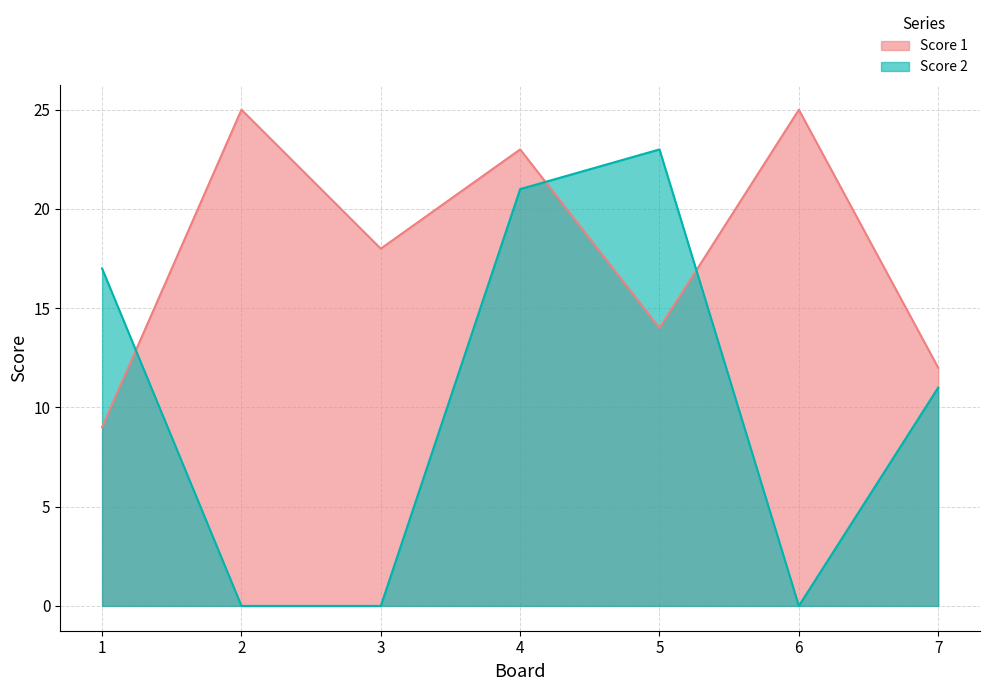

Reading left to right, transcribe all the data shown in this chart.

Score 1: 9	25	18	23	14	25	12
Score 2: 17	0	0	21	23	0	11